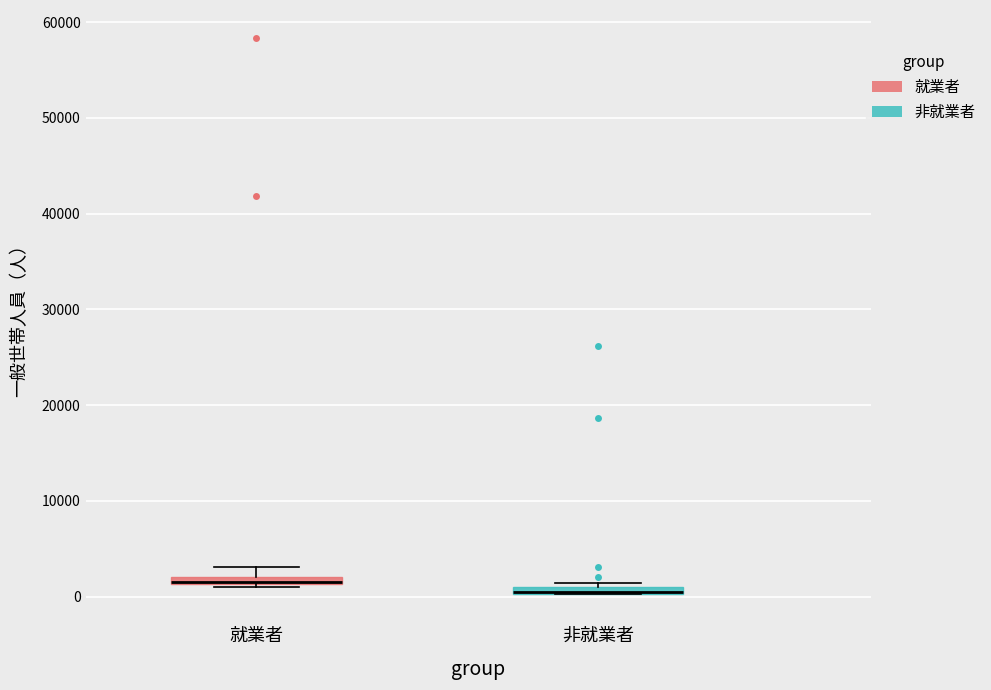

Where is the lower edge of the box for 就業者 on the y-axis? The values are not printed on the chart, so give them approximately, as read against the axis.

1000